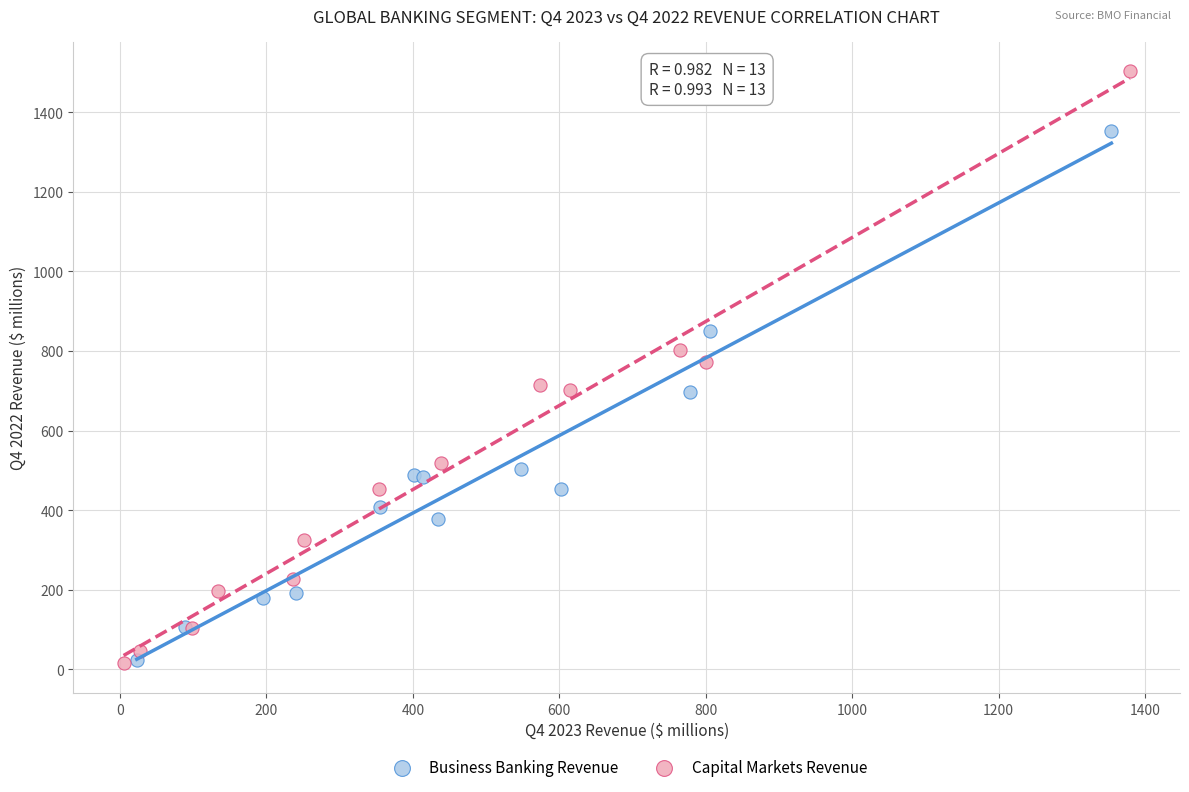

Which series has the widest spread of Y values?

Capital Markets Revenue